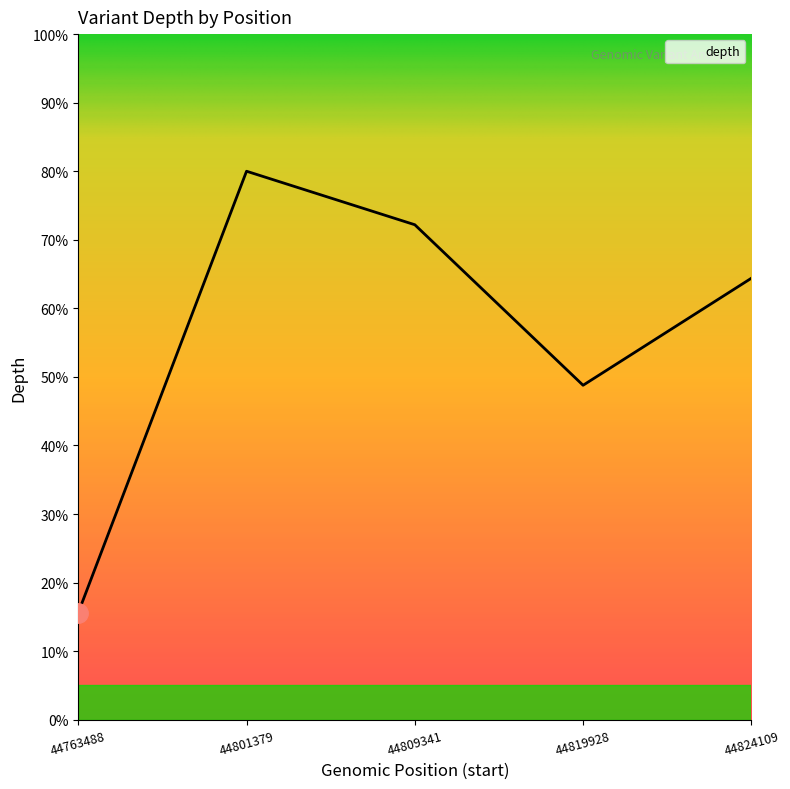

Between 44824109 and 44763488, which is larger?

44824109